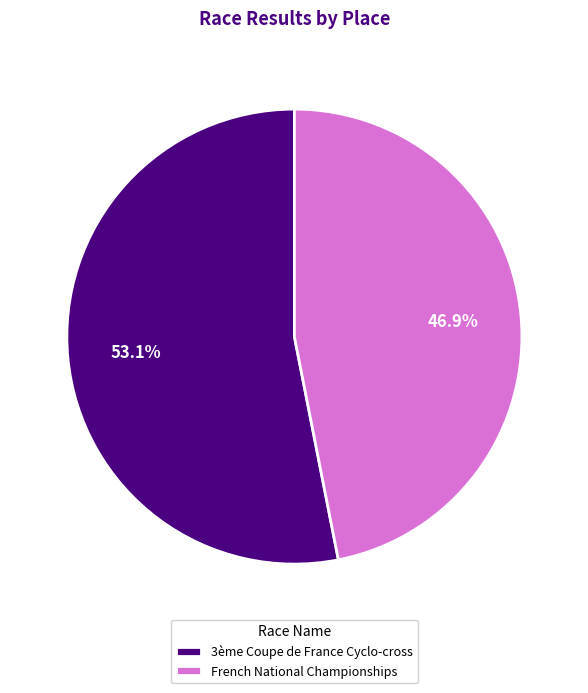

Which has a higher value, 3ème Coupe de France Cyclo-cross or French National Championships?

3ème Coupe de France Cyclo-cross